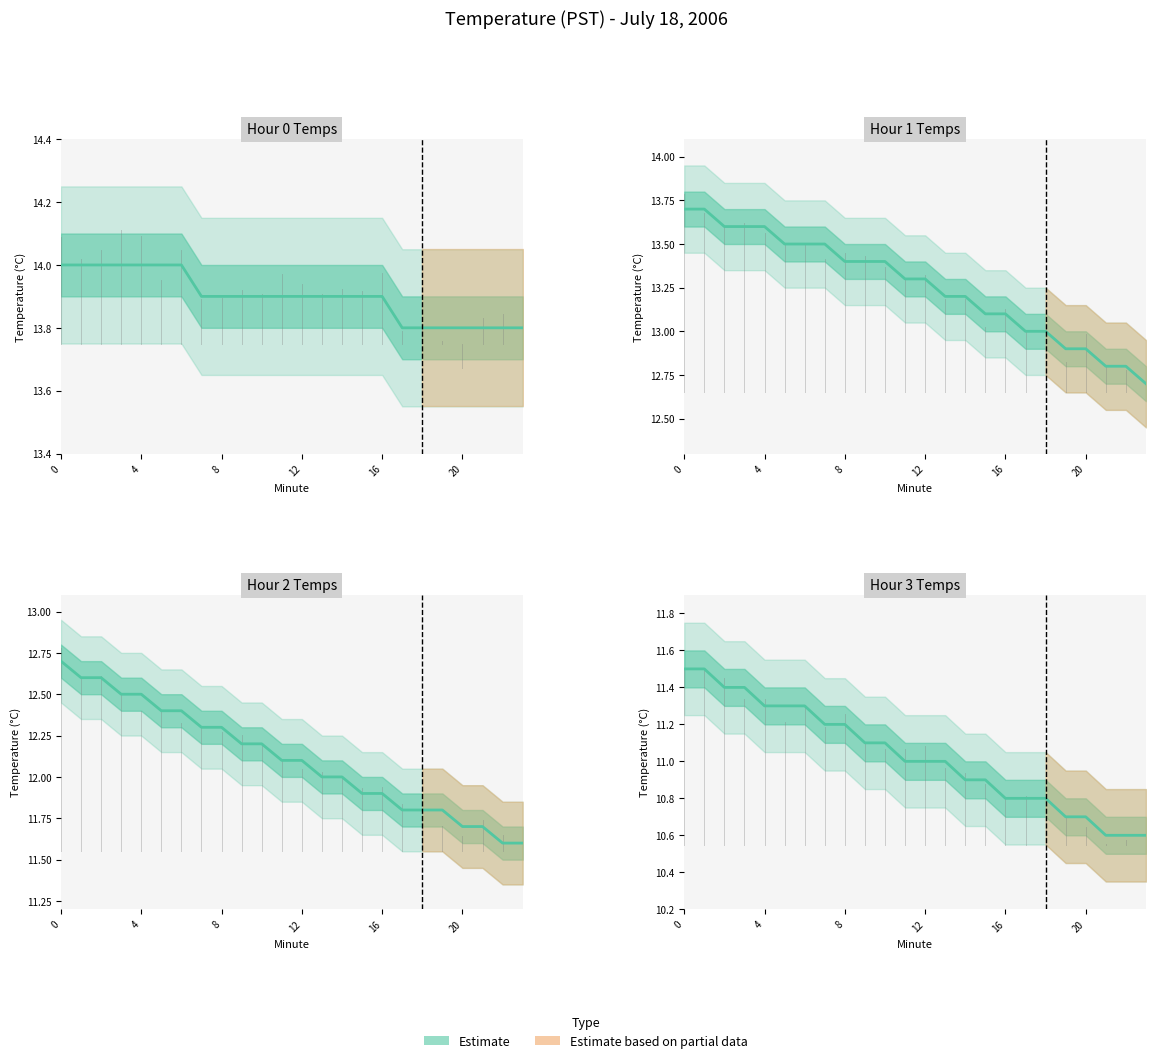

Which series has the largest total across all categories?

Hour 0